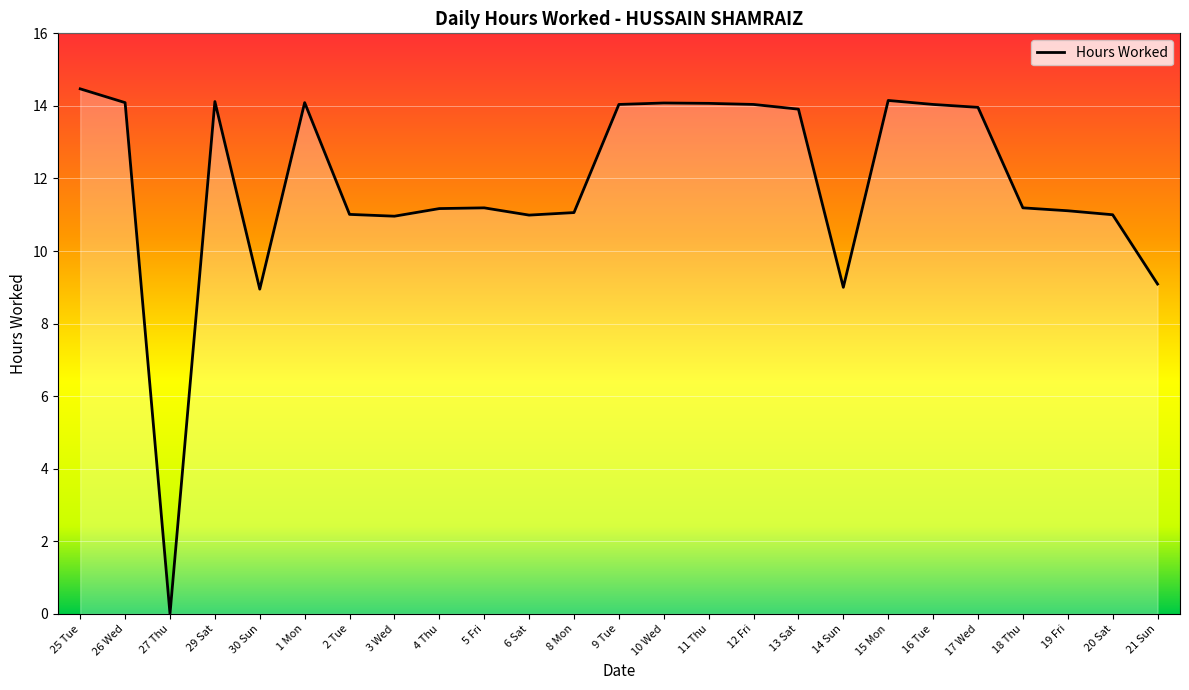

What is the average value?

11.8